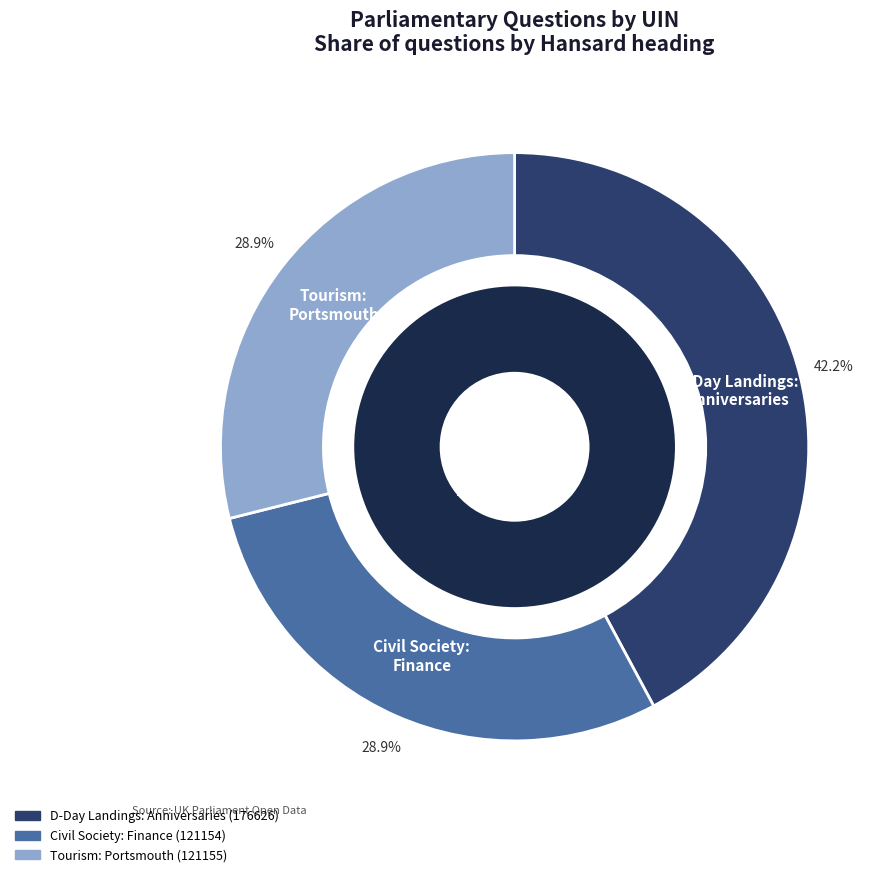

Is there a majority slice in this chart?

No